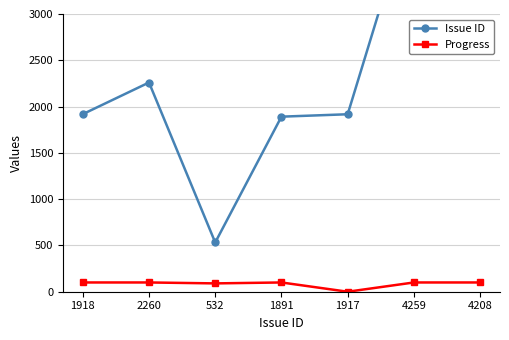

What are all the series names shown in the legend?

Issue ID, Progress